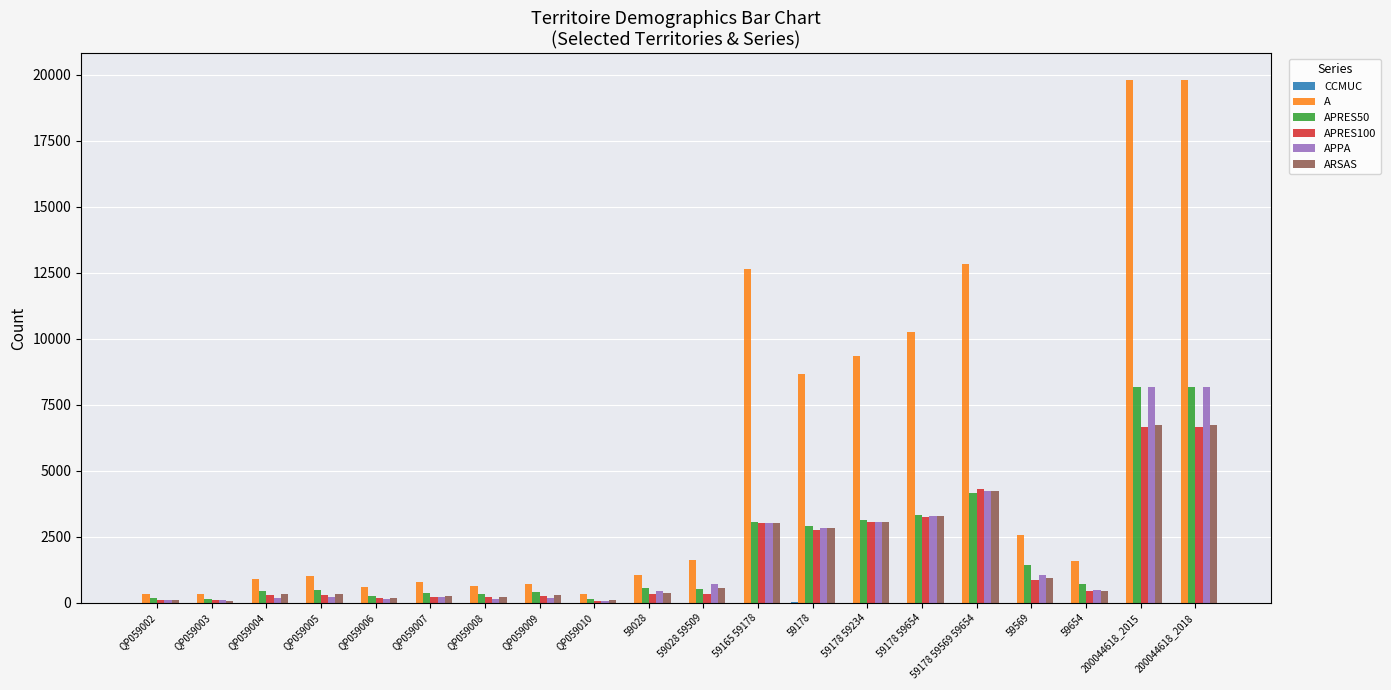

The A series shows 786 at QP059007. True or false?

True